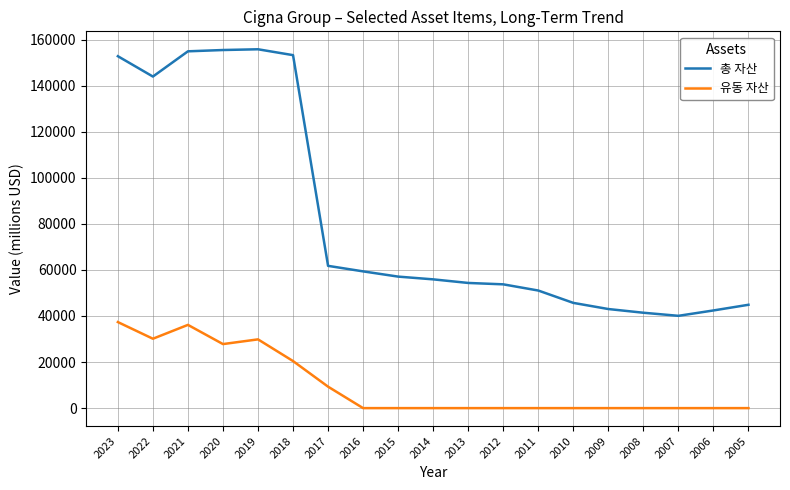

Read the 총 자산 value at 2006, to the nearest 100.

42400